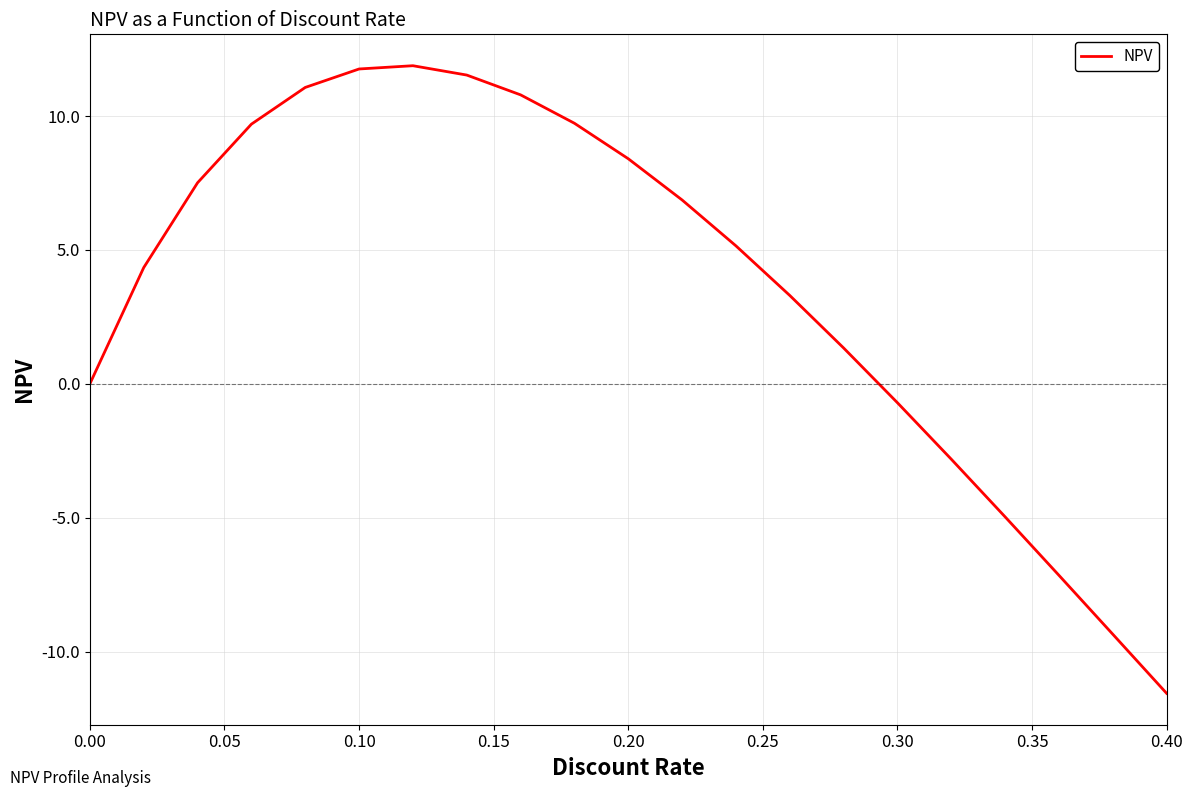

What is the difference between the maximum and minimum values?

23.4